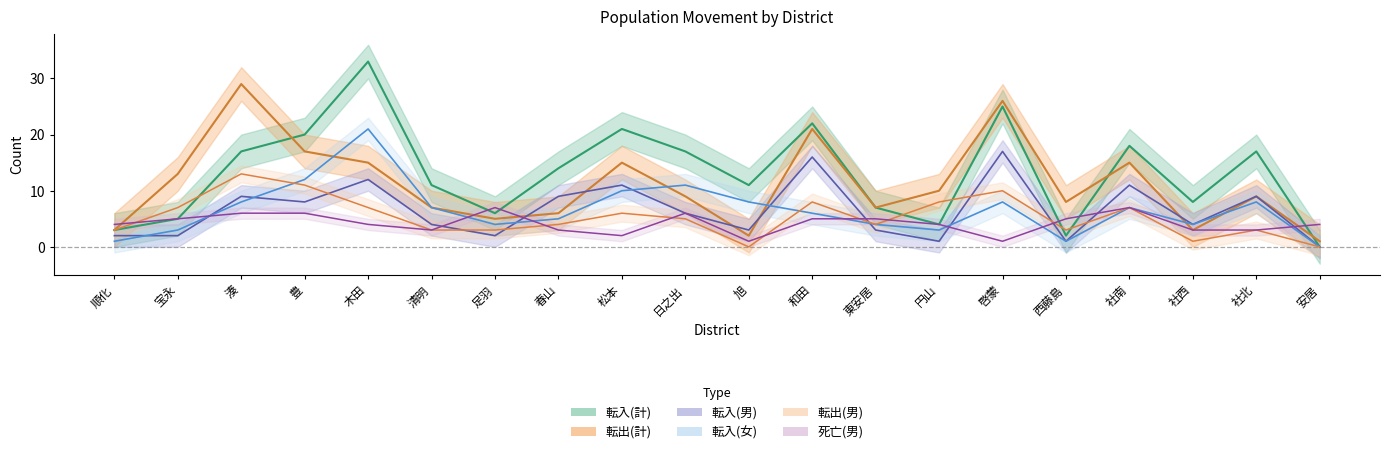

The value of 死亡(男) at 啓蒙 is 1. True or false?

True